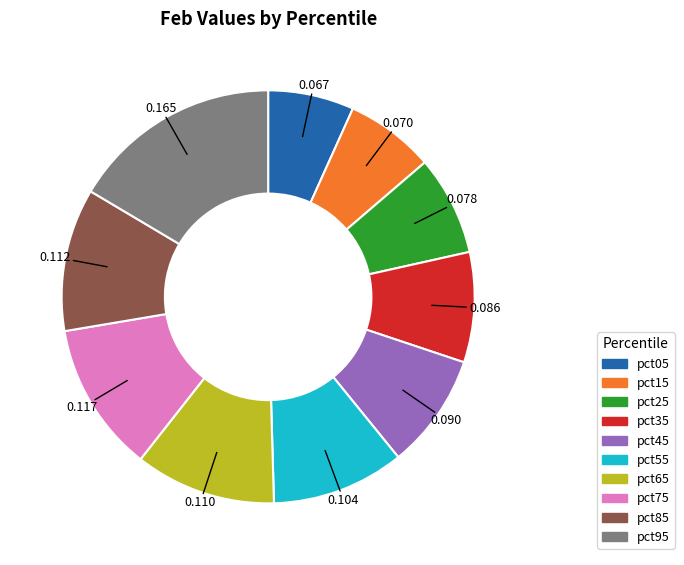

Is the sum of pct85 and pct45 greater than half?

No